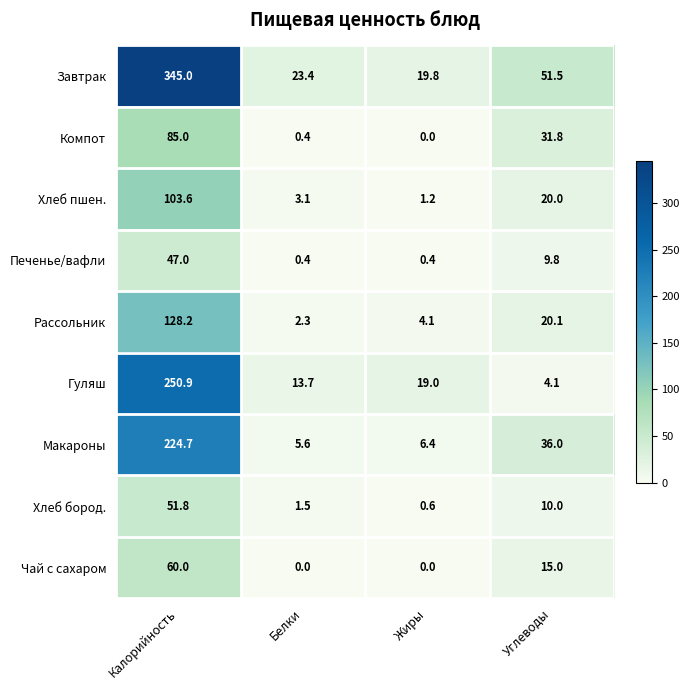

At which category does the chart reach its peak across all series?

Калорийность